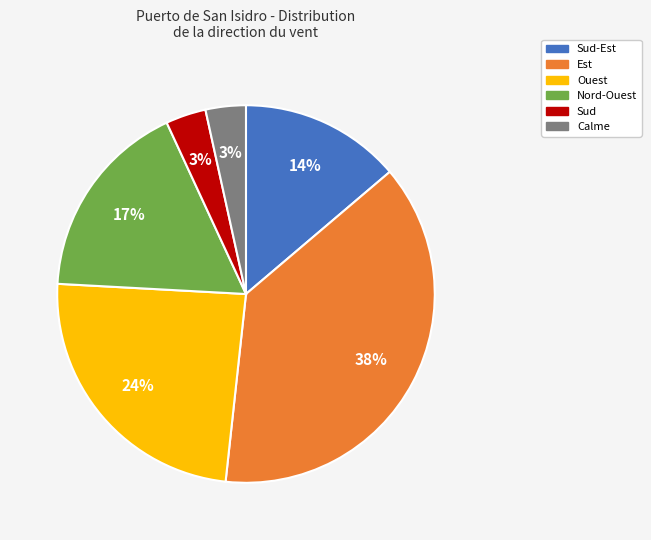

To the nearest percent, what is the average slice percentage?

17%